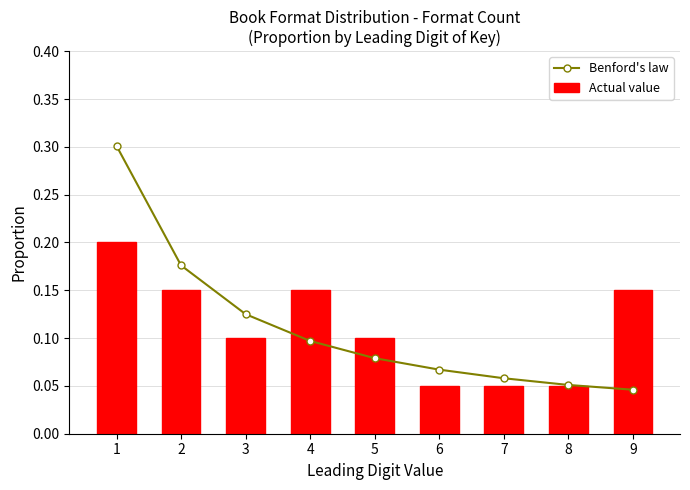

List the series in order of their peak value, highest first.

Benford's law, Actual value